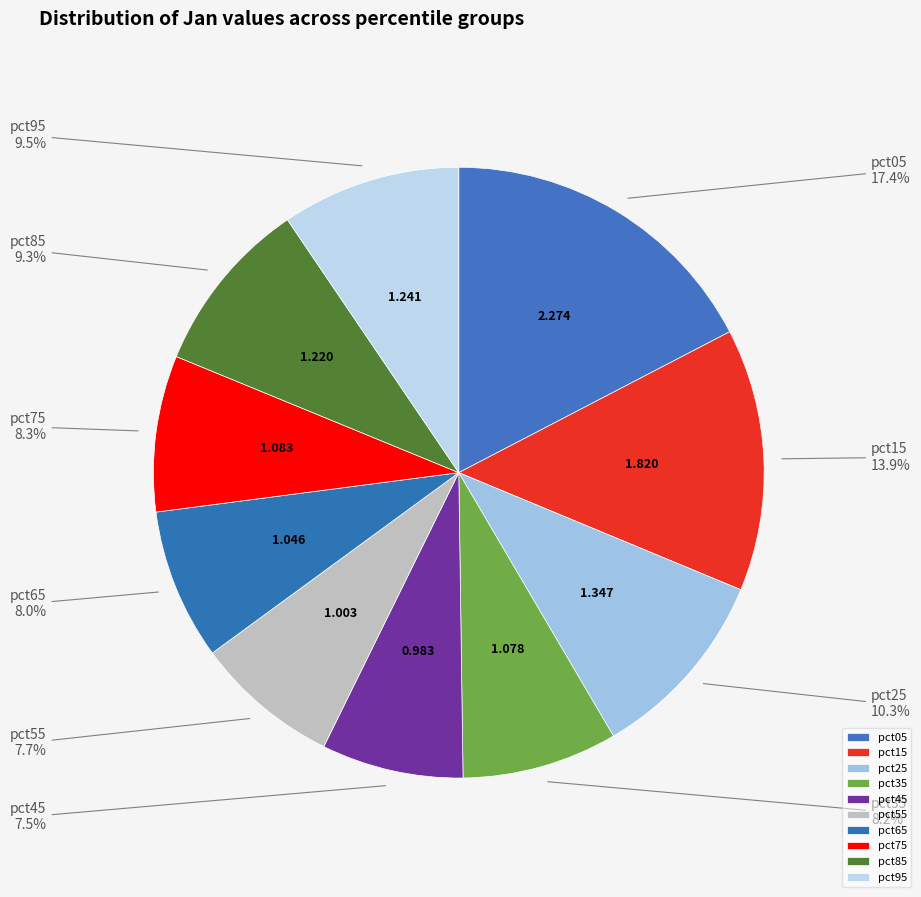

What is the ratio of the value at pct65 to the value at pct95?

0.8